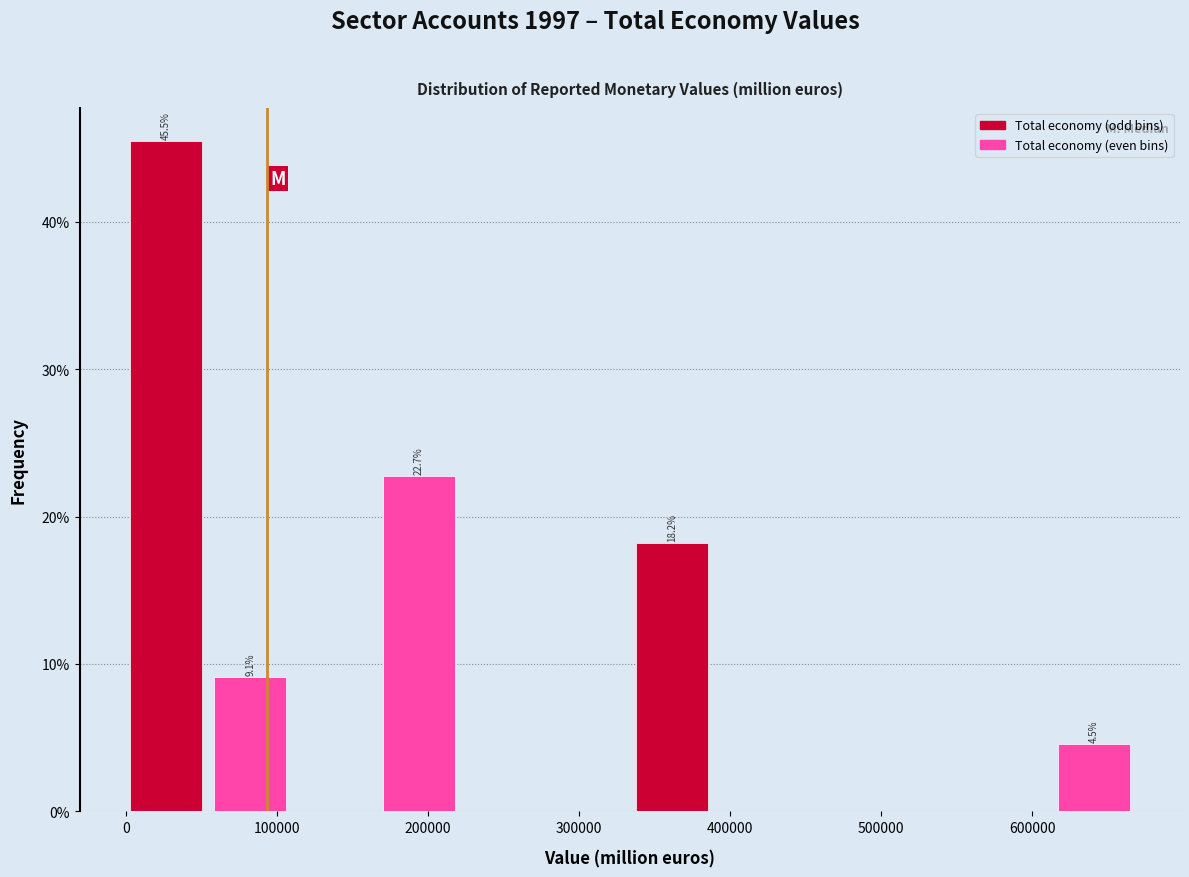

Which range on the x-axis has the tallest bar?

0 to 60000